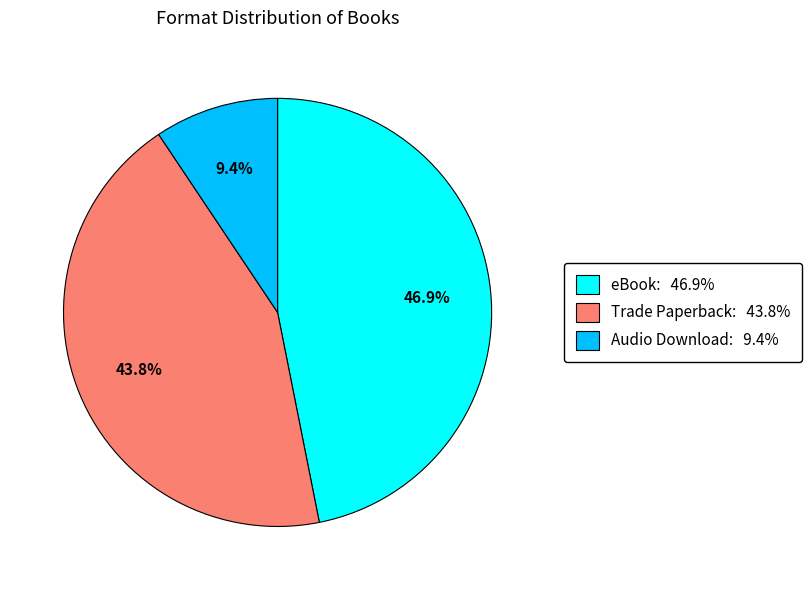

Does eBook account for over 50% of the chart?

No